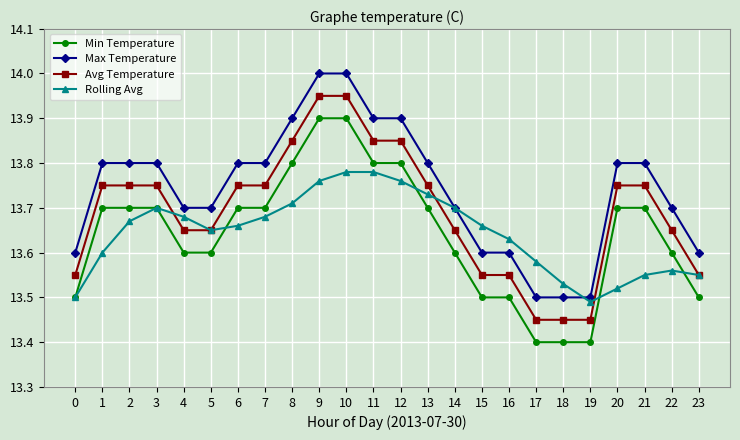

What is the value of the Max Temperature point at the 10th from the left?

14.0